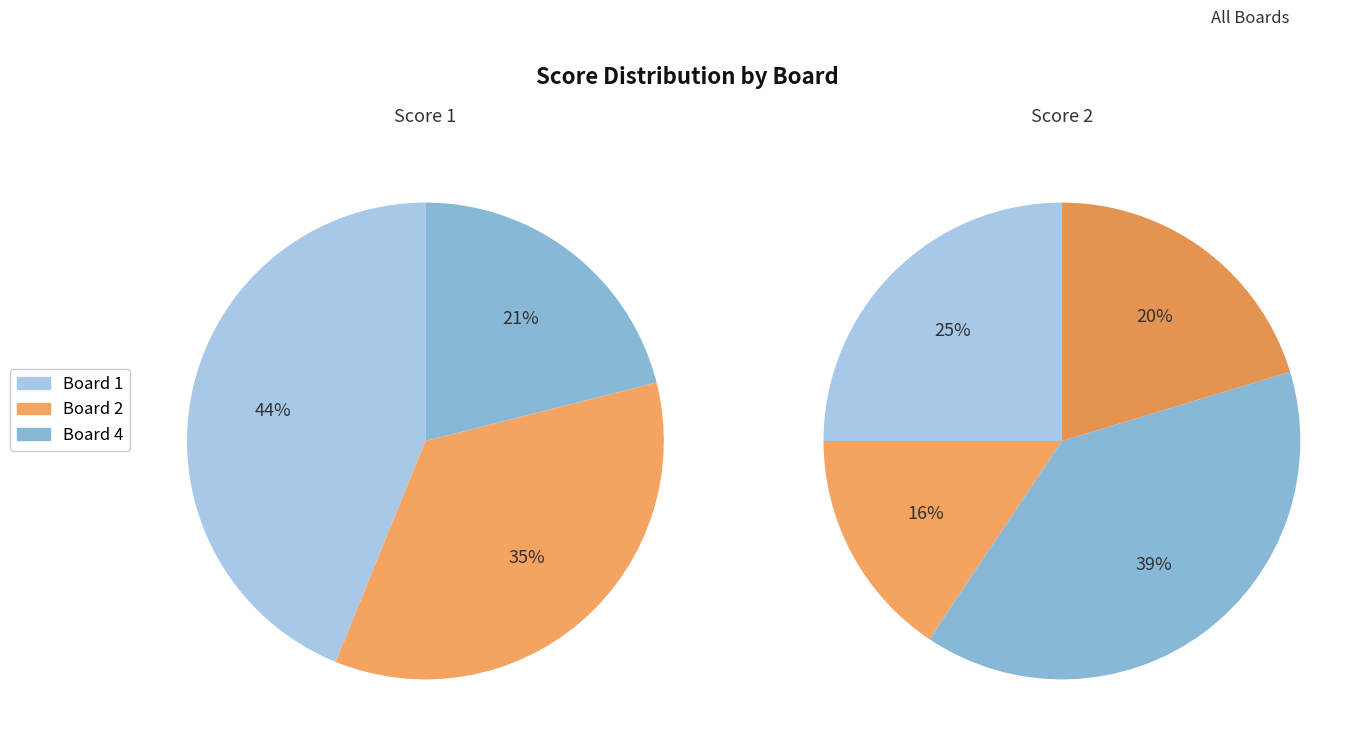

Does 1 account for over 50% of the chart?

No